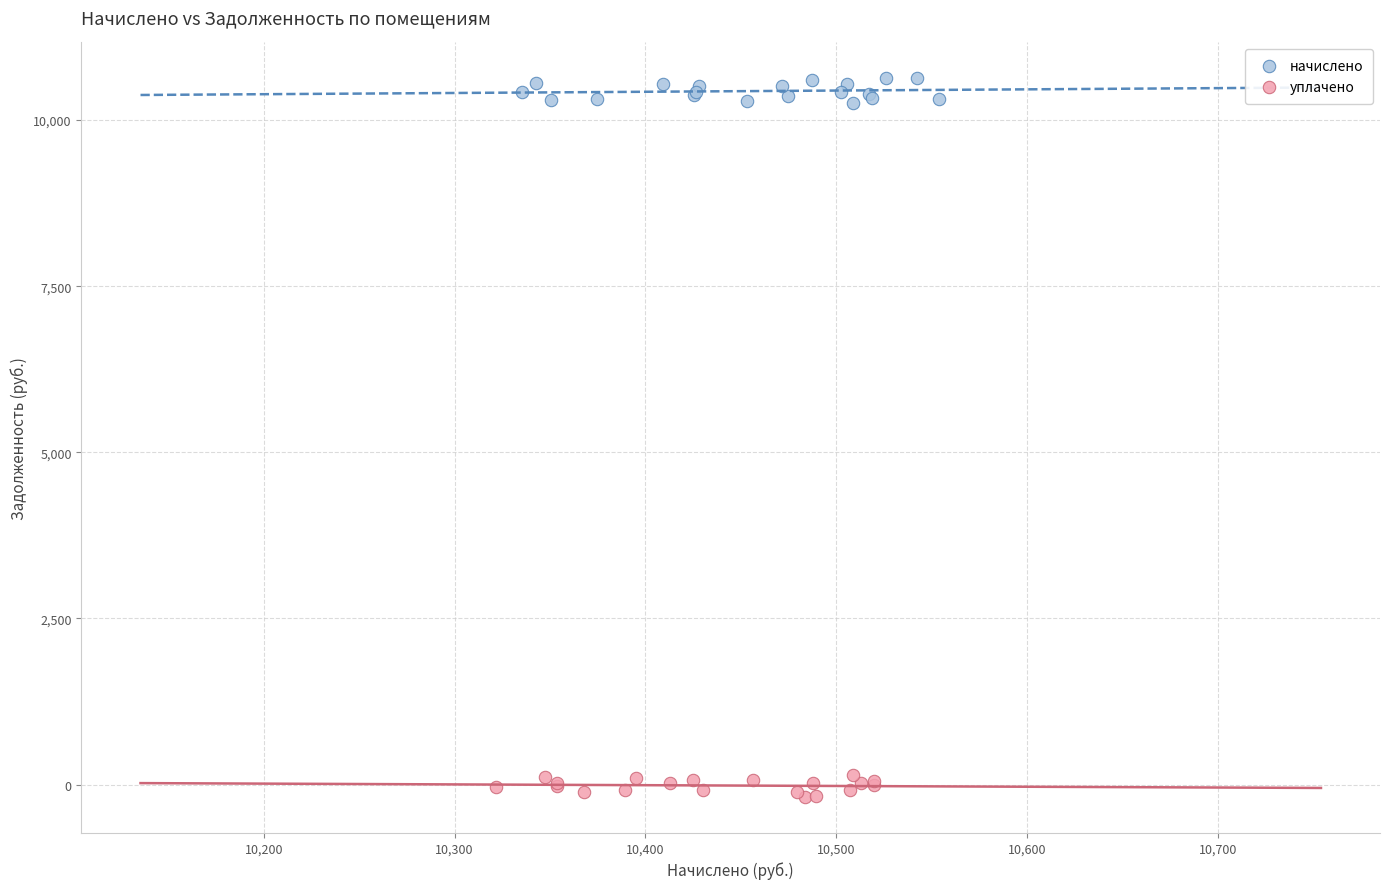

Which series reaches the minimum Y coordinate?

уплачено